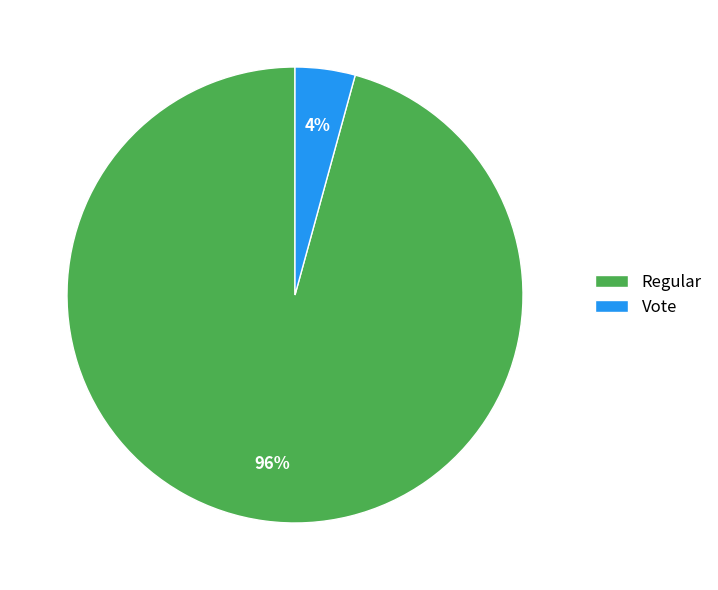

Which has a higher value, Regular or Vote?

Regular